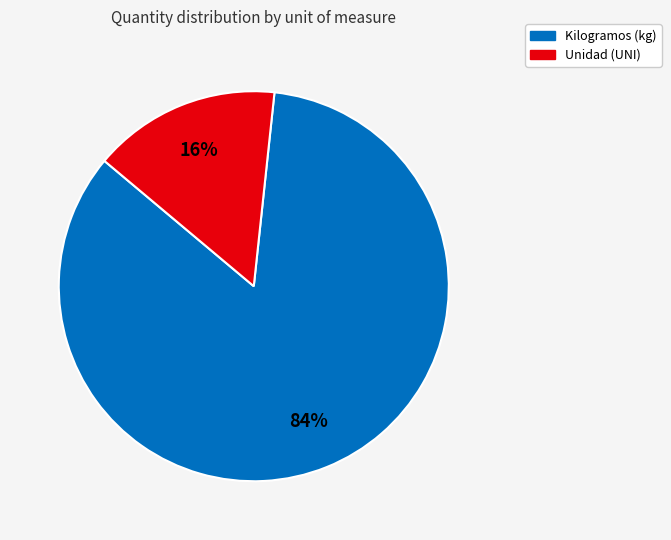

Does any single category account for the majority?

Yes